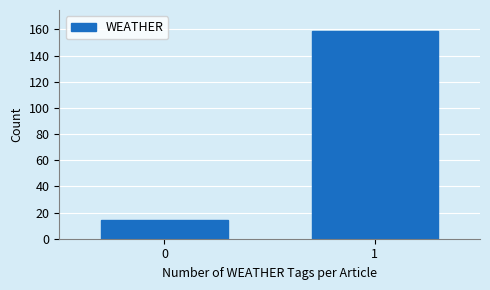

Reading right to left, list all the values displayed in this chart.

1=159	0=14